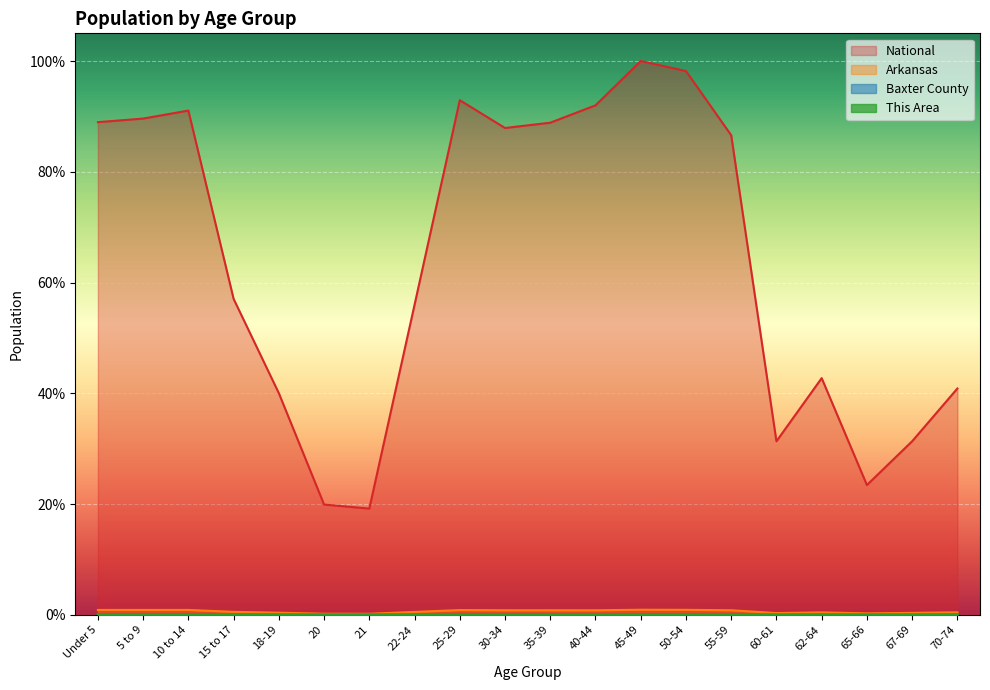

True or false: National and This Area cross at least once.

False